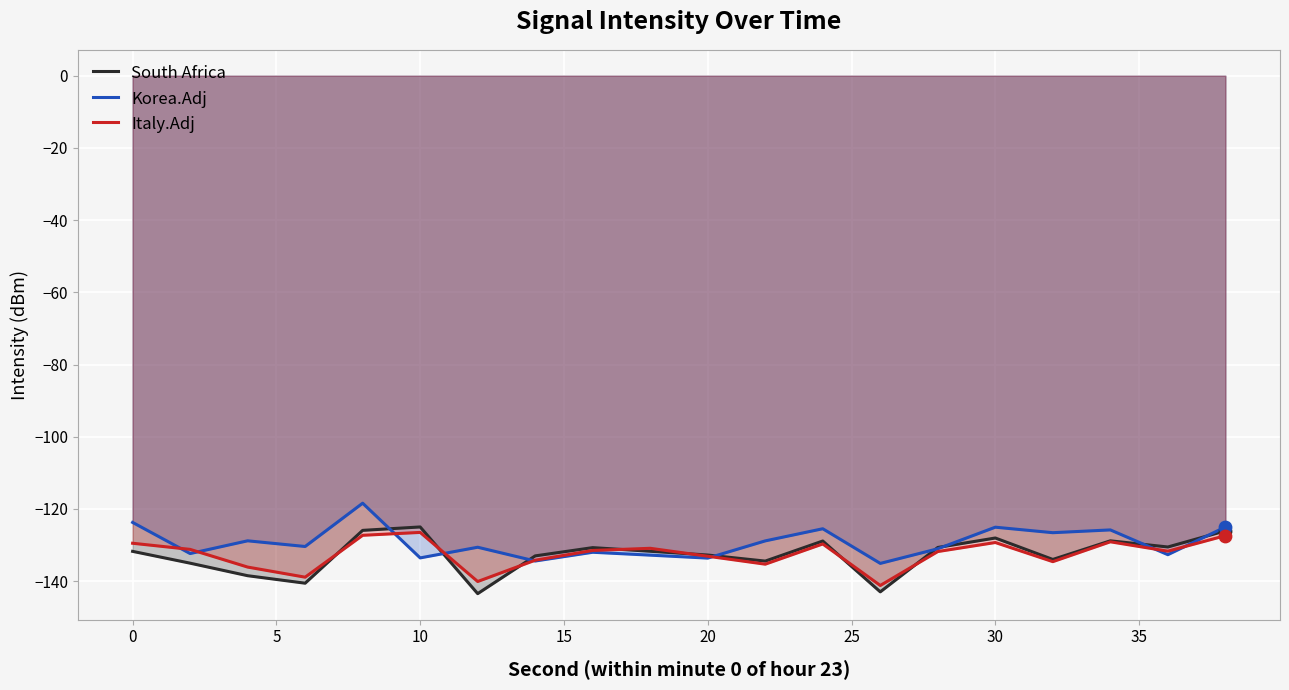

Is the value of Italy.Adj at 10 greater than the value of Korea.Adj at 10?

Yes